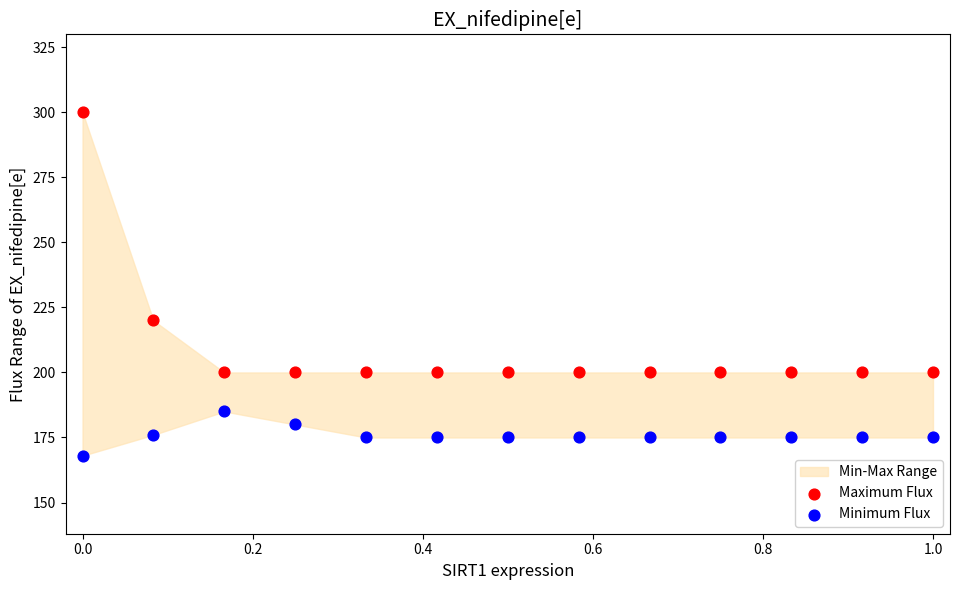

Which series reaches the maximum Y coordinate?

Maximum Flux